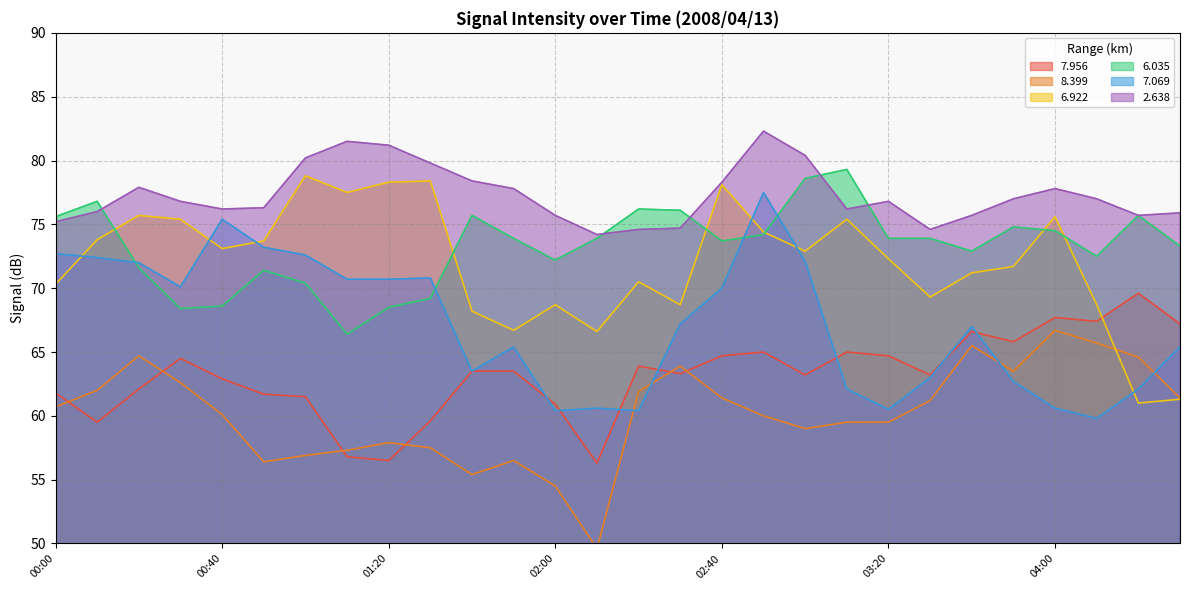

What is the difference between the second highest and minimum values in the   7.069 series?

15.6